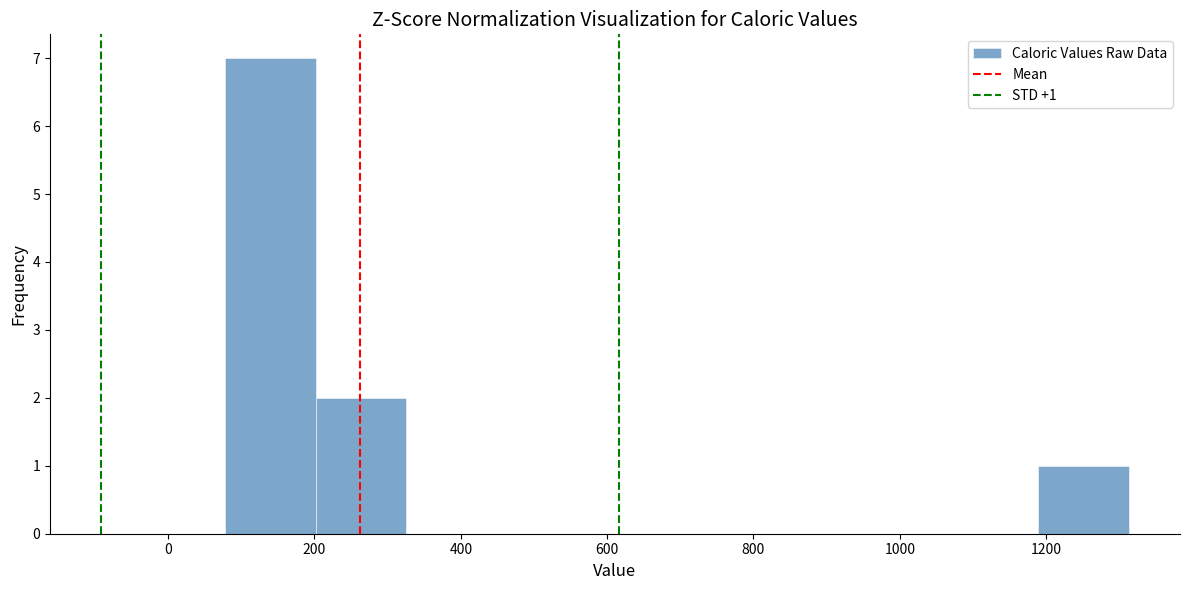

Over which range of the x-axis is the bar tallest?

80 to 200